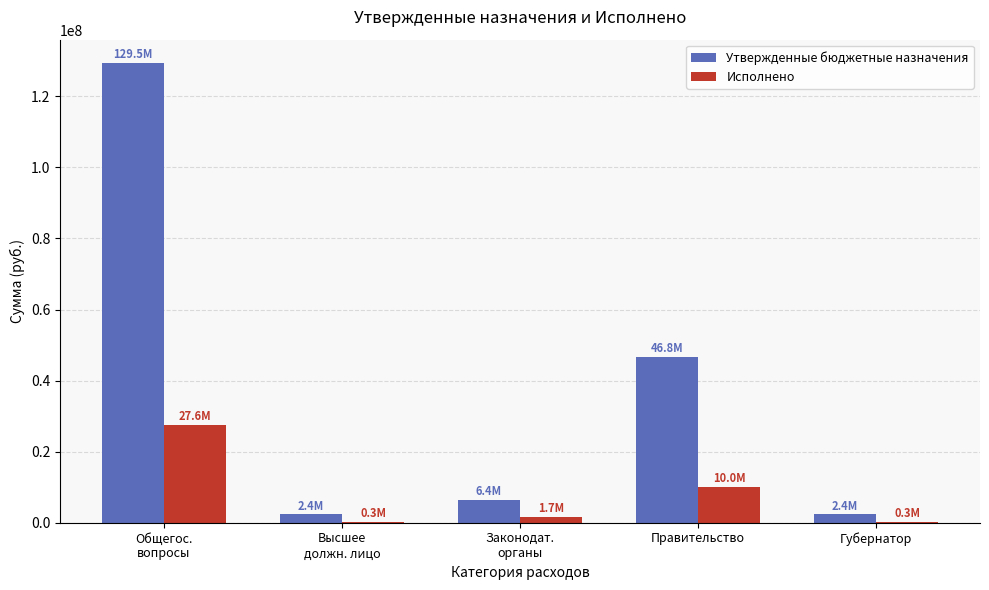

Is it true that Исполнено equals 17256878.7 at Правительство?

False